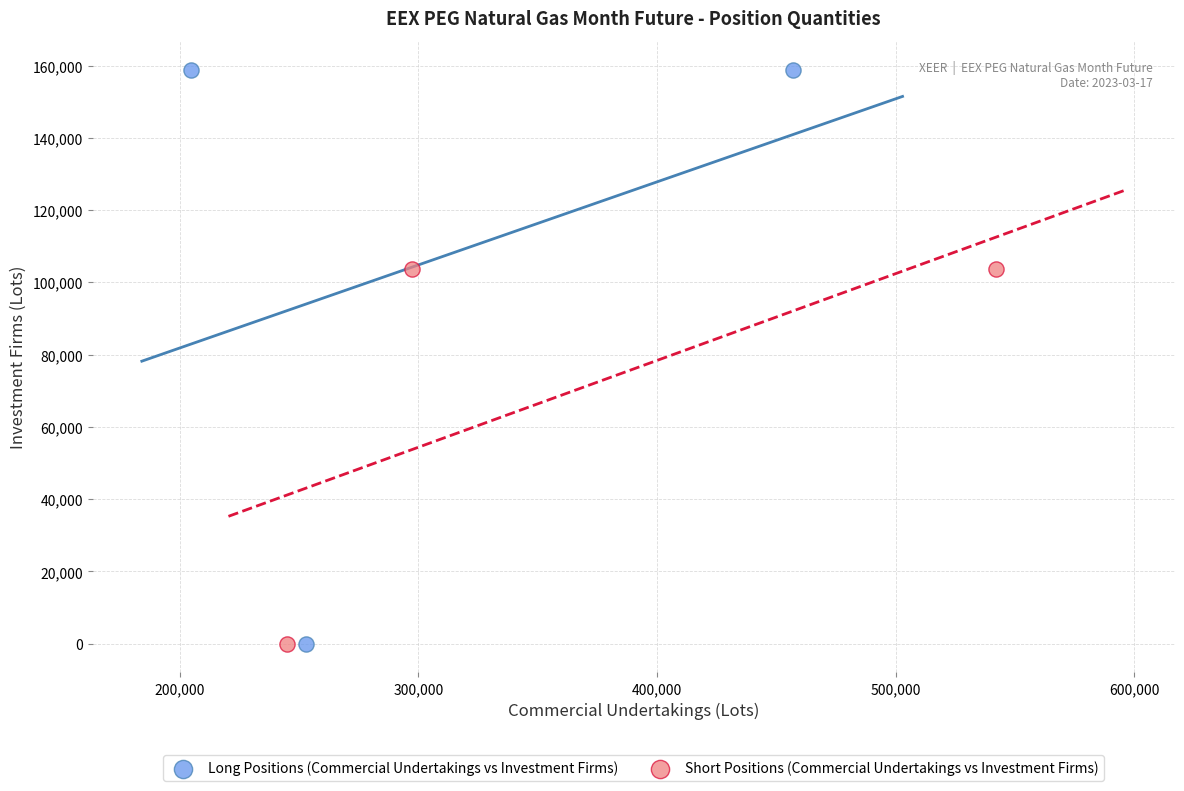

Which series has the largest Y range (max minus min)?

Long Positions (Commercial Undertakings vs Investment Firms)